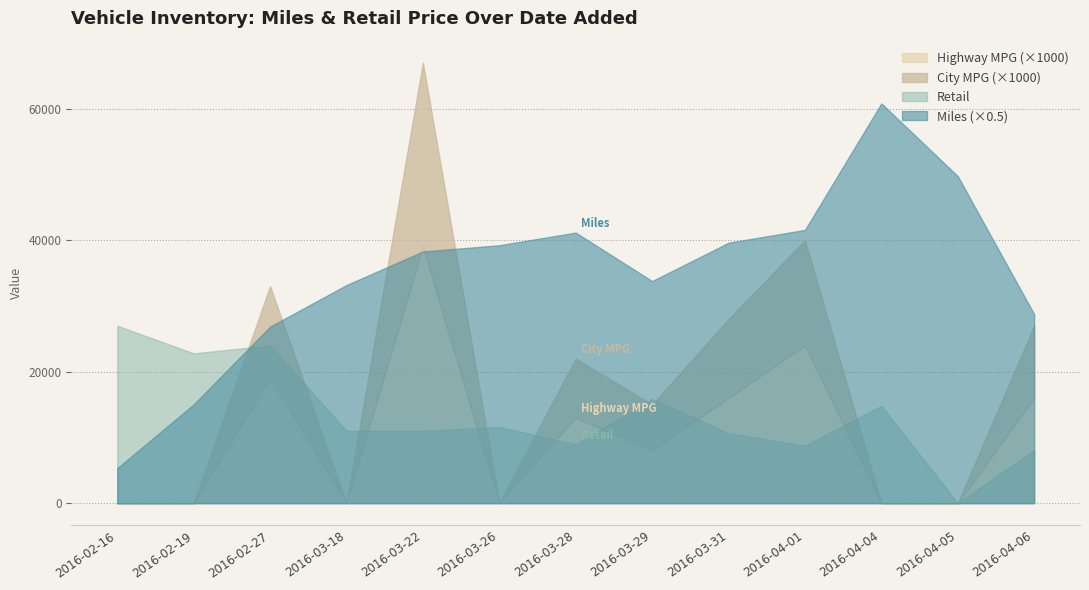

True or false: Highway MPG and Miles intersect in this chart.

False